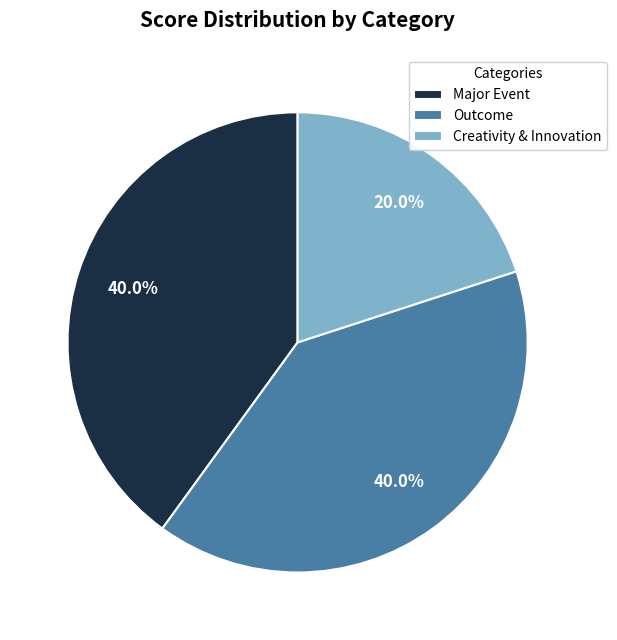

What portion of the pie excludes Major Event?

60.0%